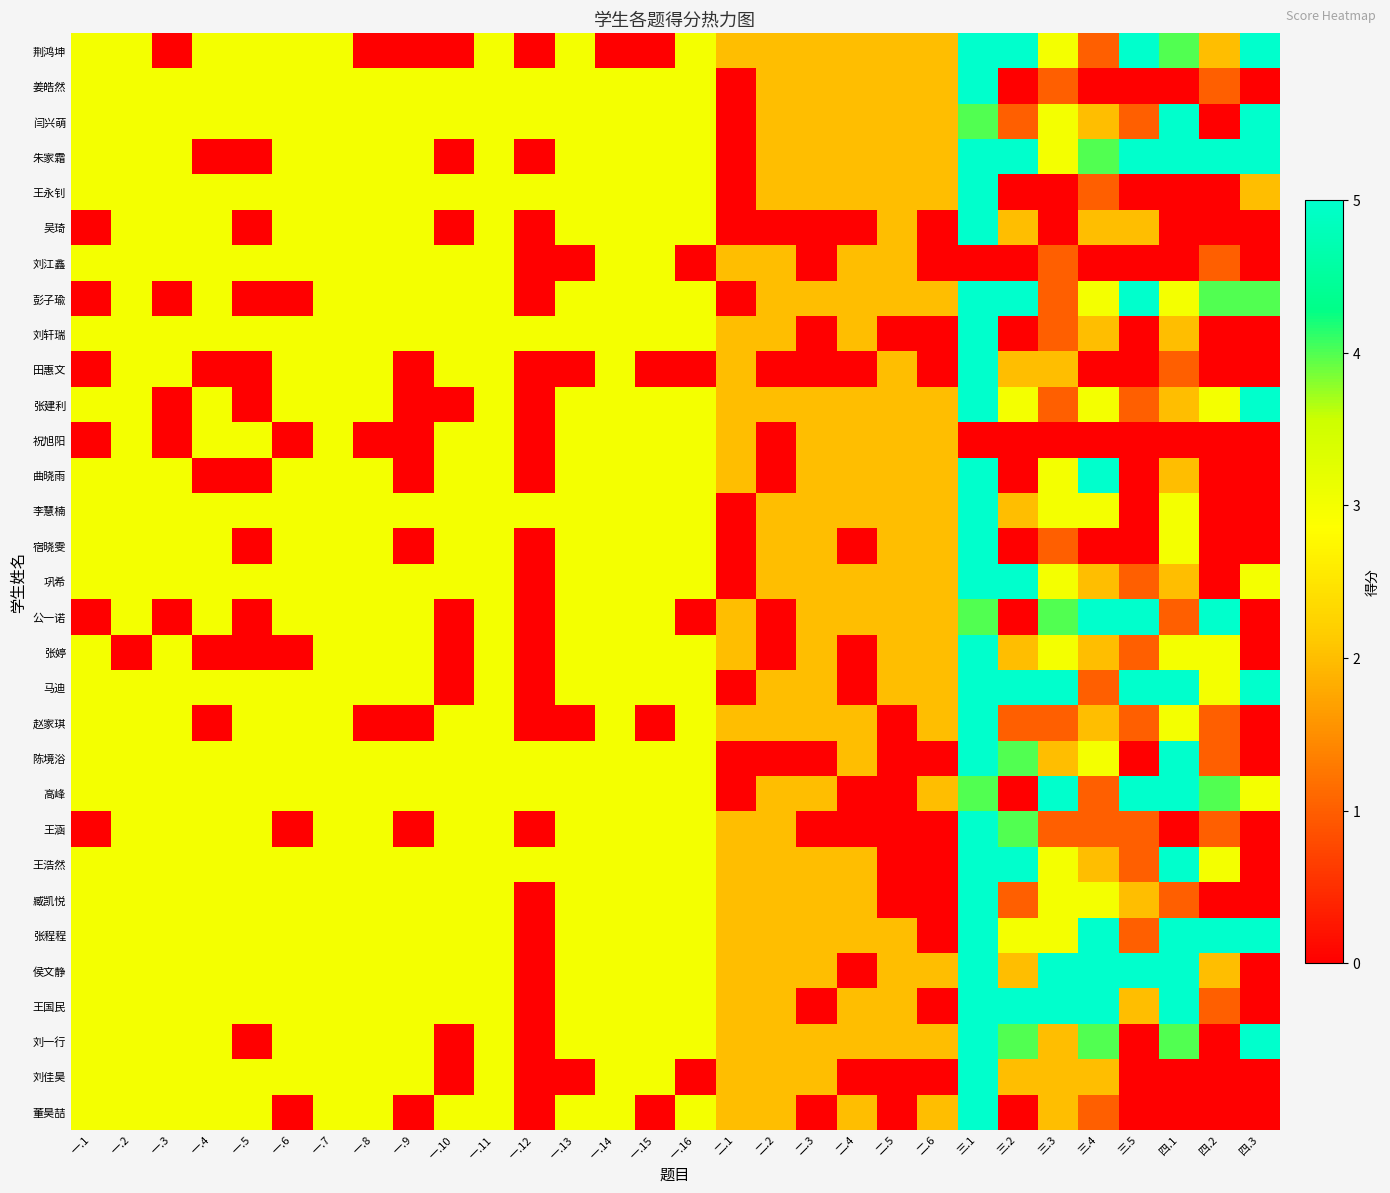

What is the greatest value displayed?

5